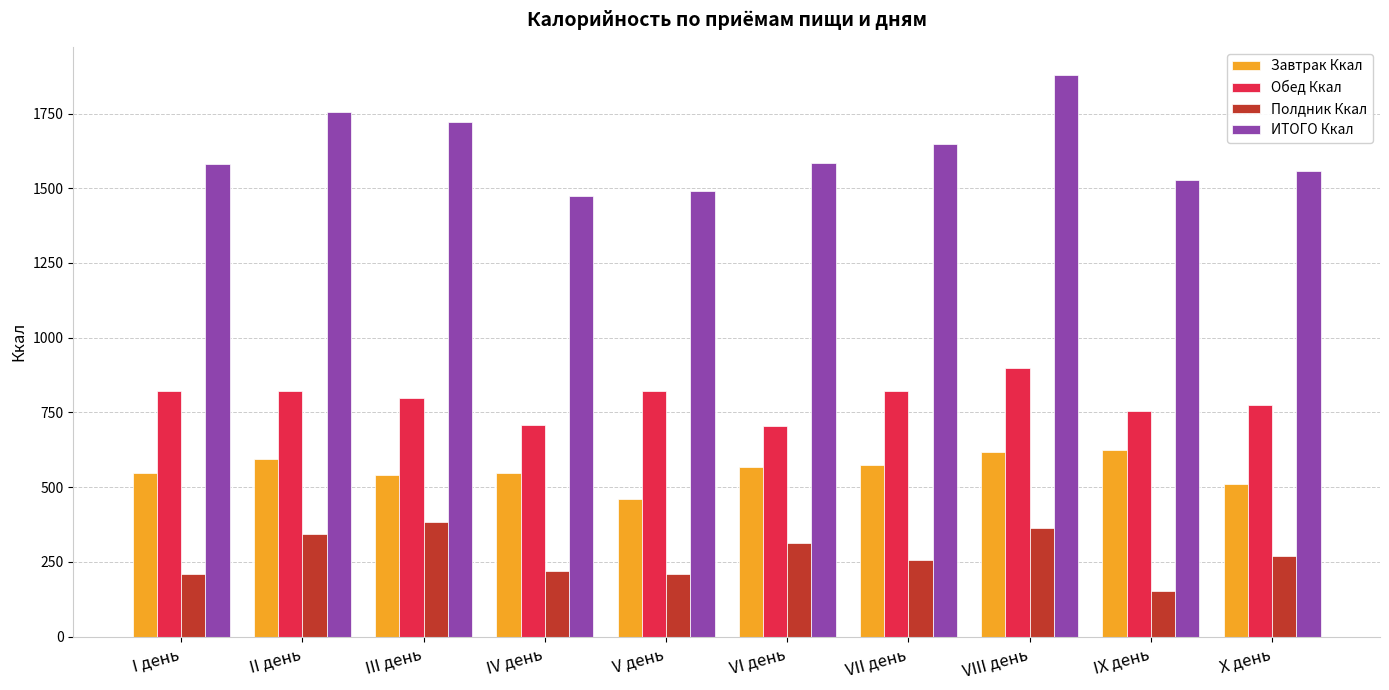

True or false: Завтрак Ккал has a value of 113.0 at V день.

False